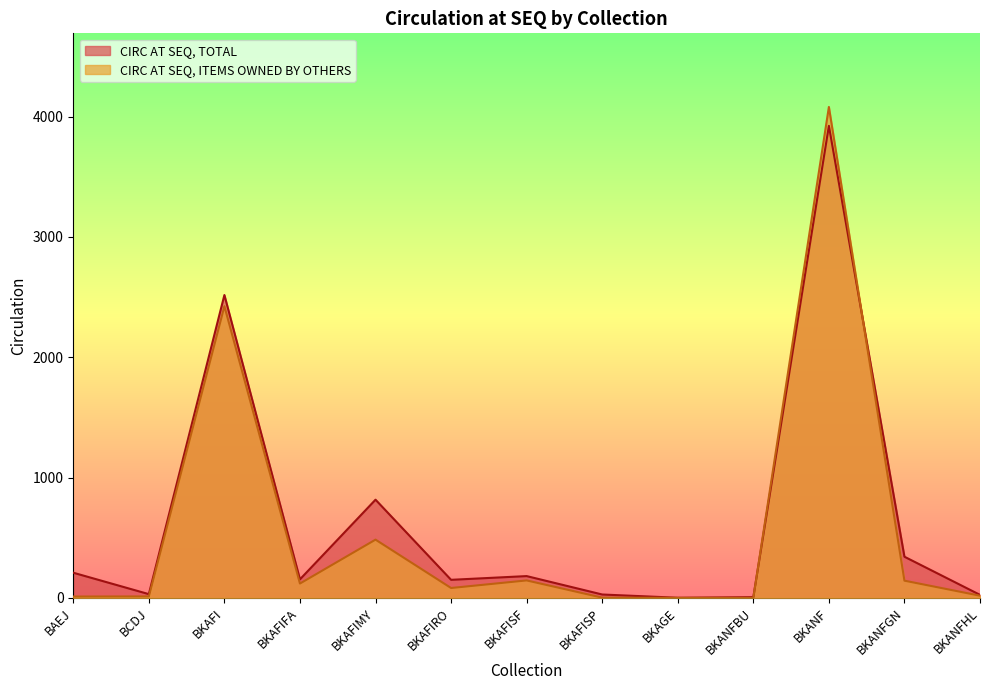

What position from the right is BKANF?

3